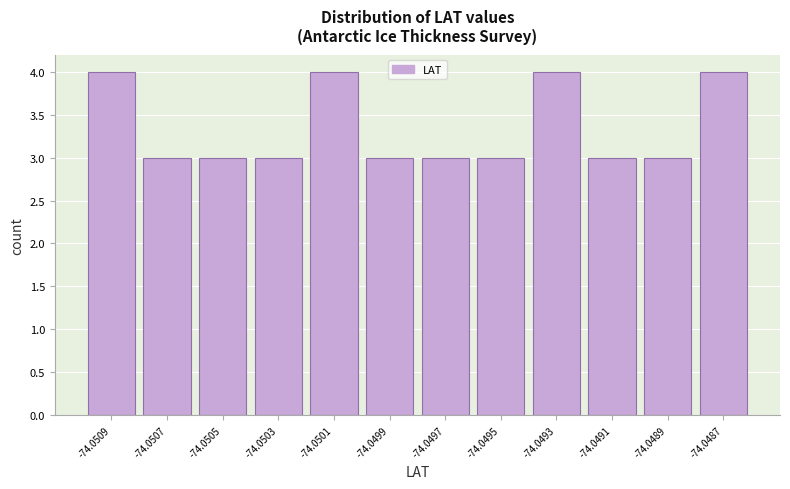

Reading left to right, list all the values displayed in this chart.

4	3	3	3	4	3	3	3	4	3	3	4